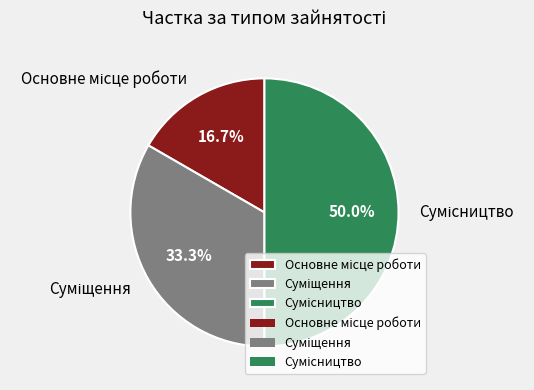

Combined, do Основне місце роботи and Суміщення account for over 50%?

No